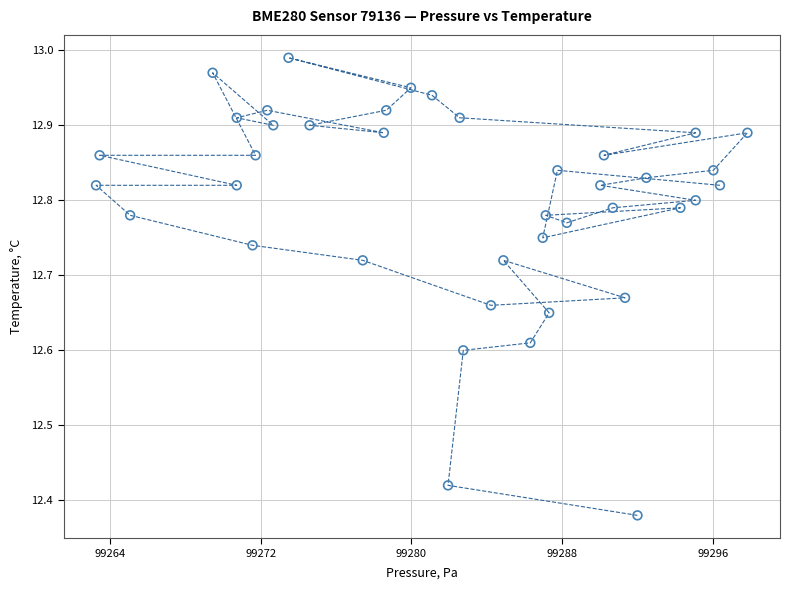

What is the range of Y values (max minus min)?

0.6